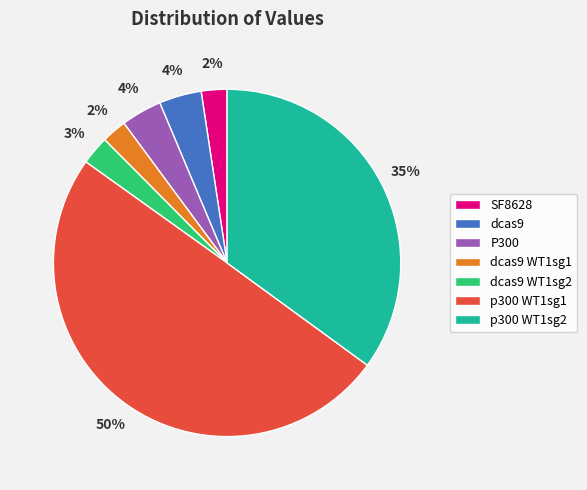

To the nearest percent, what is the combined percentage of p300 WT1sg2 and SF8628?

37%